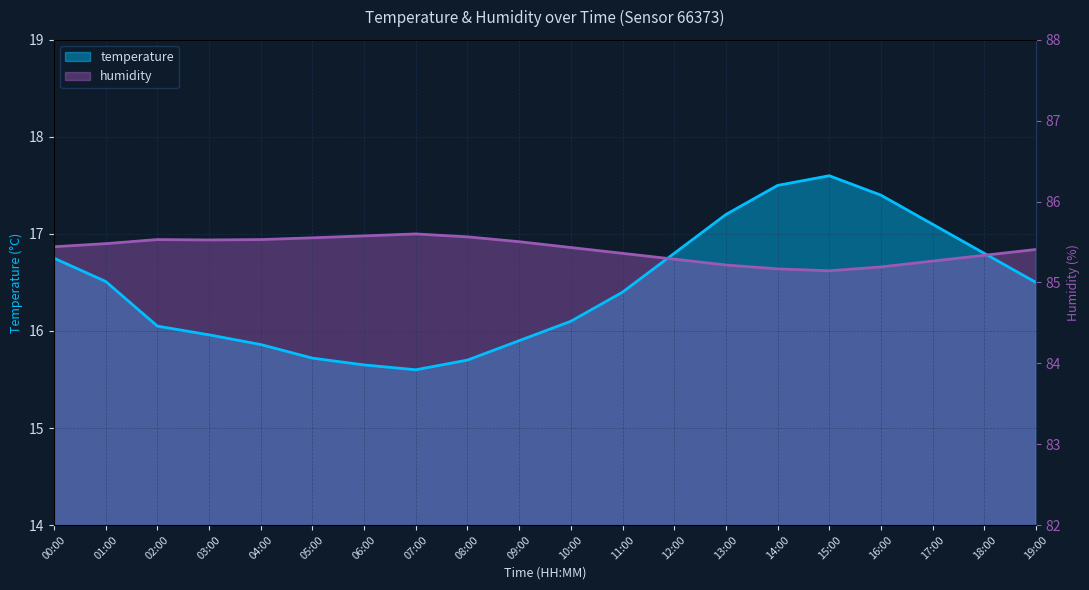

What is the label of the 4th point from the left?

03:00